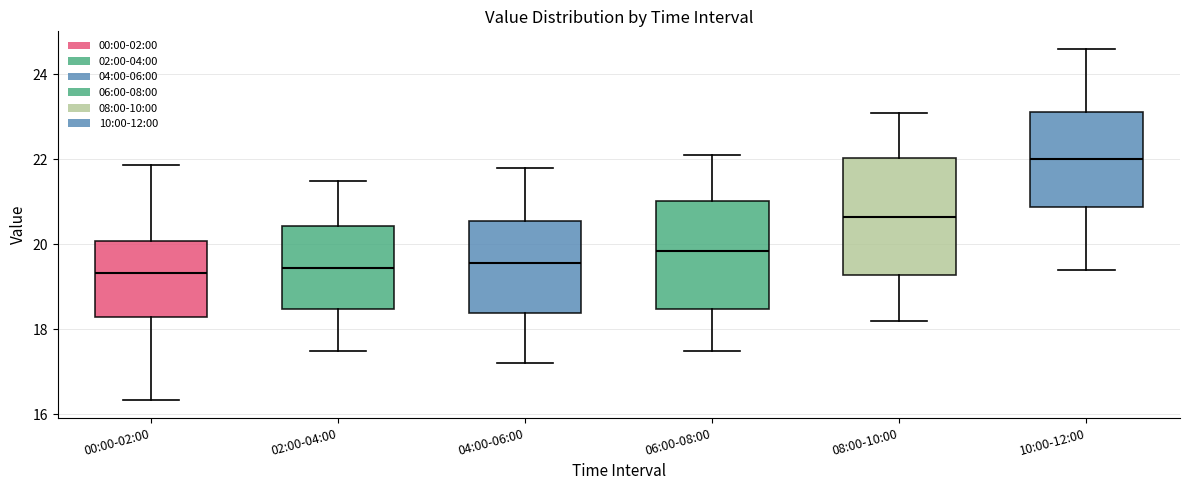

Which box is the tallest, from its lower edge to its upper edge?

08:00-10:00